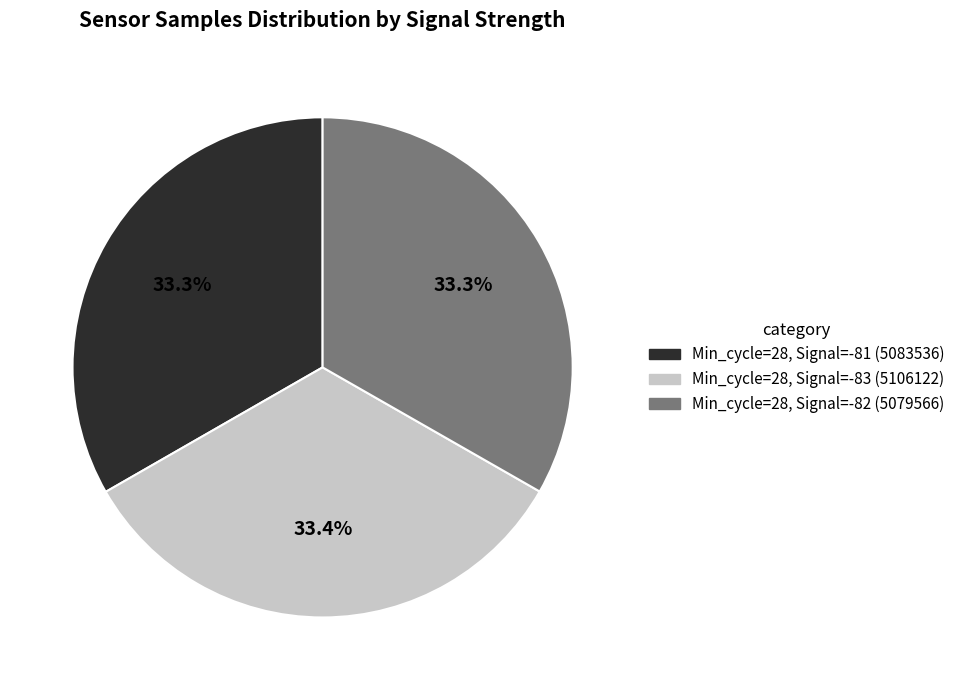

Is there a majority slice in this chart?

No